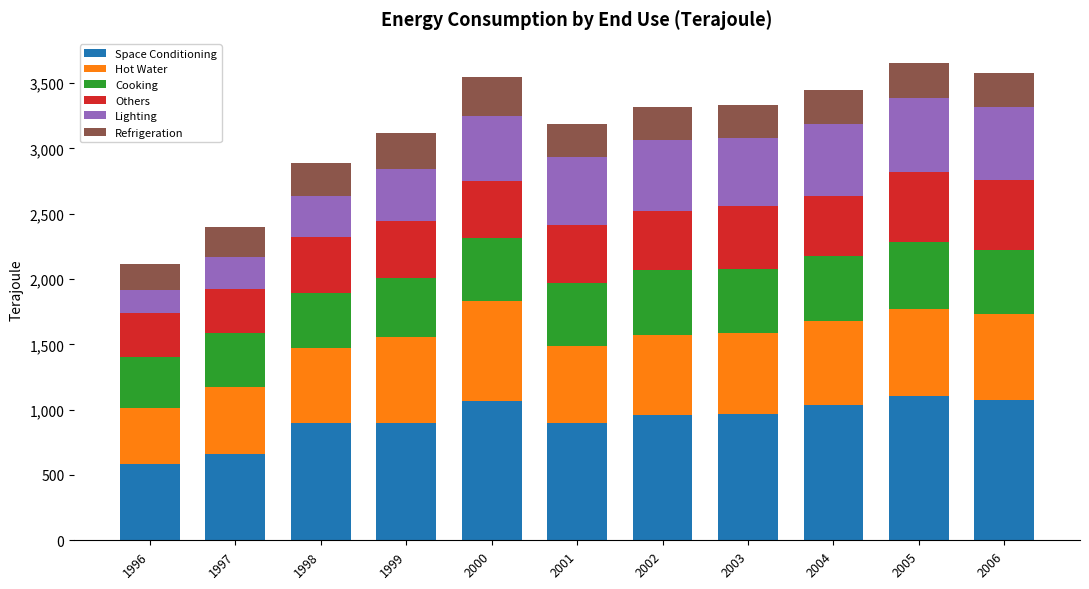

At which label does Space Conditioning reach its minimum?

1996